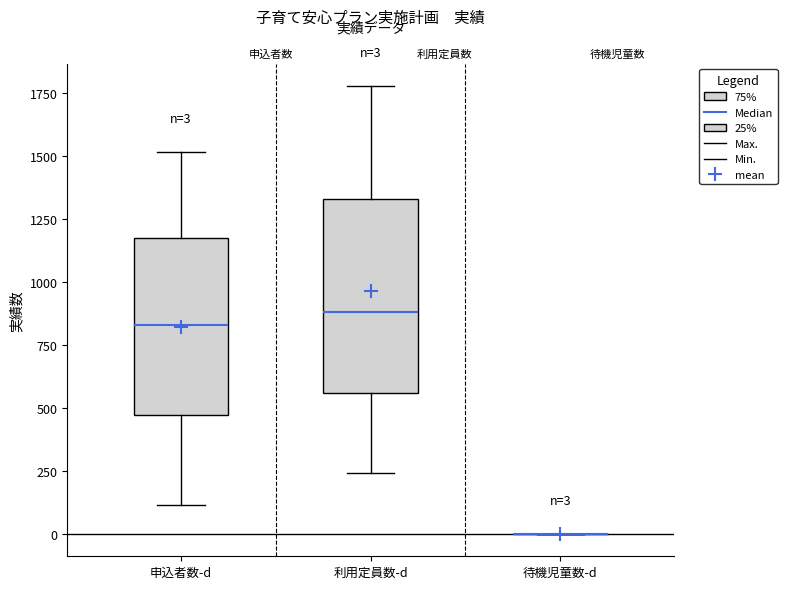

Comparing the boxes themselves (not the whiskers), which one is the tallest?

利用定員数-d